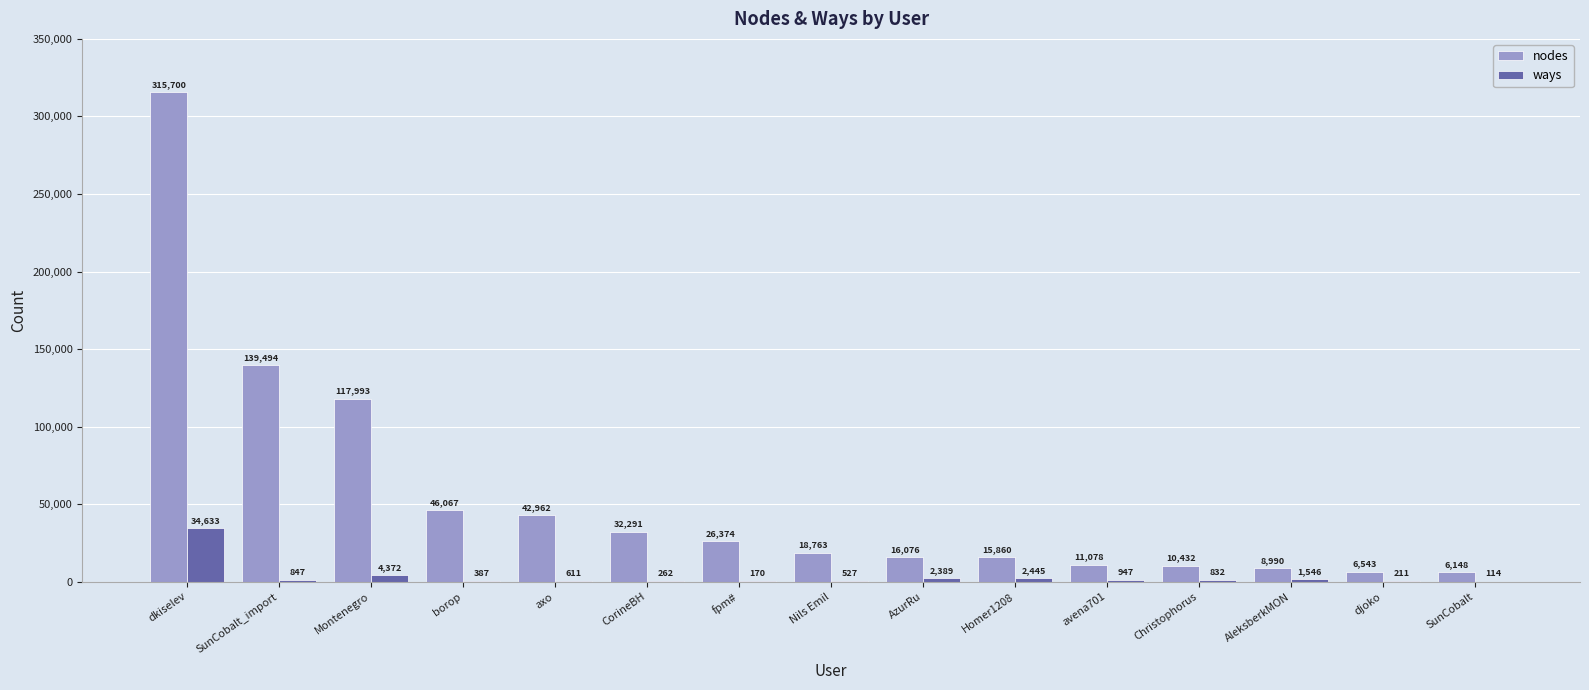

What is the difference between the ways values at CorineBH and Christophorus?

570